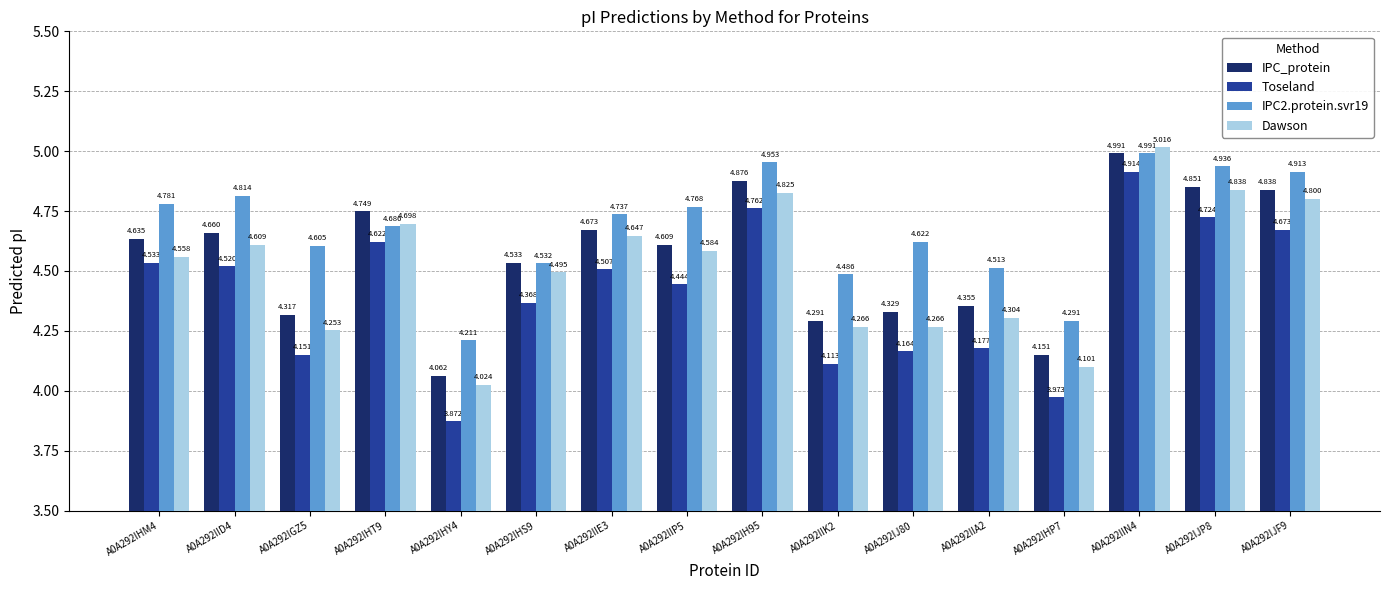

The value of IPC2.protein.svr19 at A0A292IHT9 is 2.3. True or false?

False